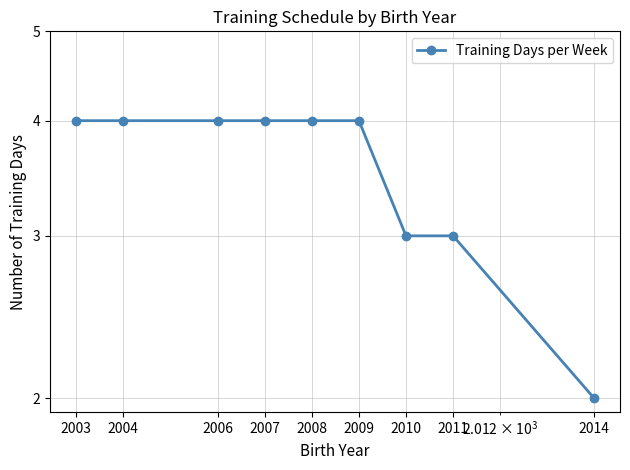

Count the values in the range 3 to 4.

8